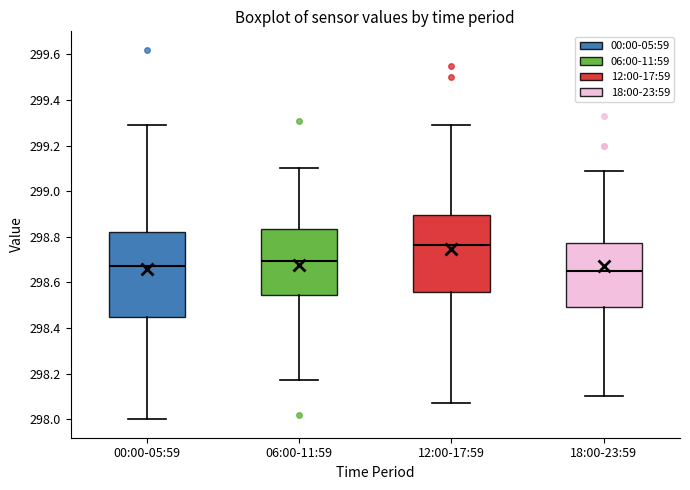

Reading left to right, transcribe this box plot: for each box, give where its median line is, the range the box spans, and where its two whiskers end, as read against the y-axis. The values are not printed on the chart, so give them approximately, as read against the axis.

00:00-05:59: median 298.68, box 298.46 to 298.82, whiskers 298.00 to 299.30
06:00-11:59: median 298.70, box 298.54 to 298.84, whiskers 298.18 to 299.10
12:00-17:59: median 298.76, box 298.56 to 298.90, whiskers 298.08 to 299.30
18:00-23:59: median 298.66, box 298.50 to 298.78, whiskers 298.10 to 299.10